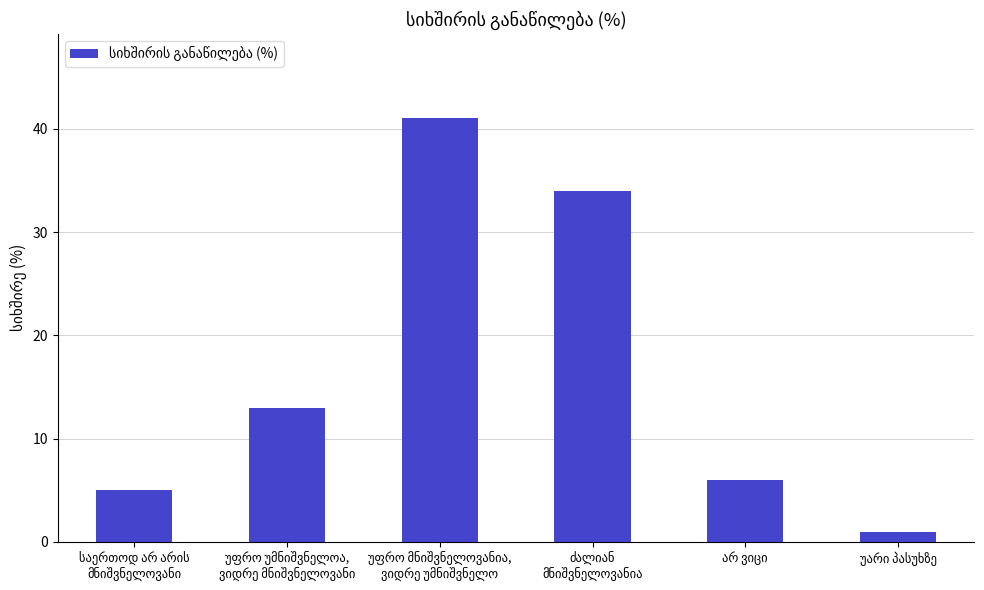

What is the difference between the second highest and minimum values?

33